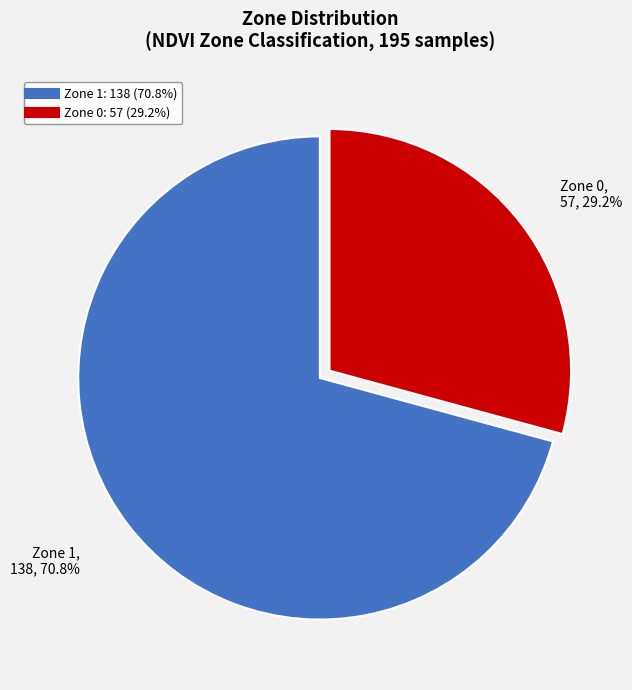

Approximately how many times larger is the value at Zone 0 compared to Zone 1?

0.4